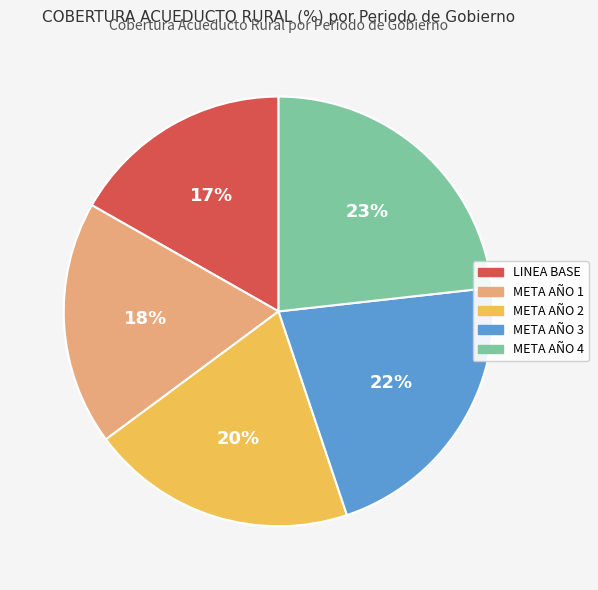

What is the ratio of the value at META AÑO 4 to the value at LINEA BASE?

1.4